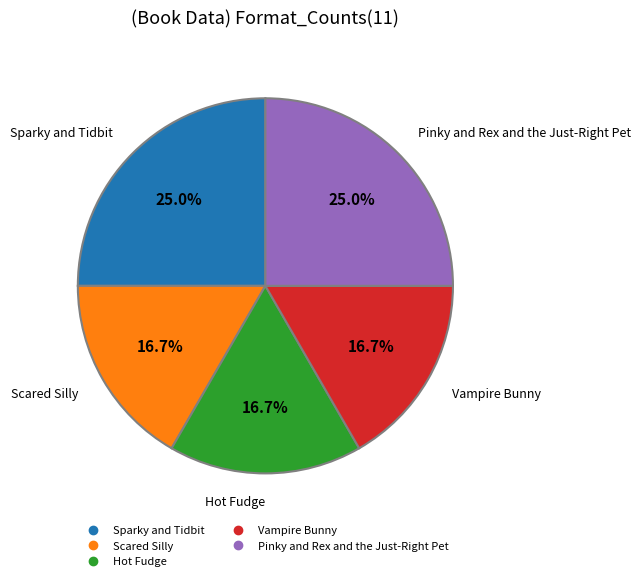

Is Vampire Bunny the majority of the pie?

No